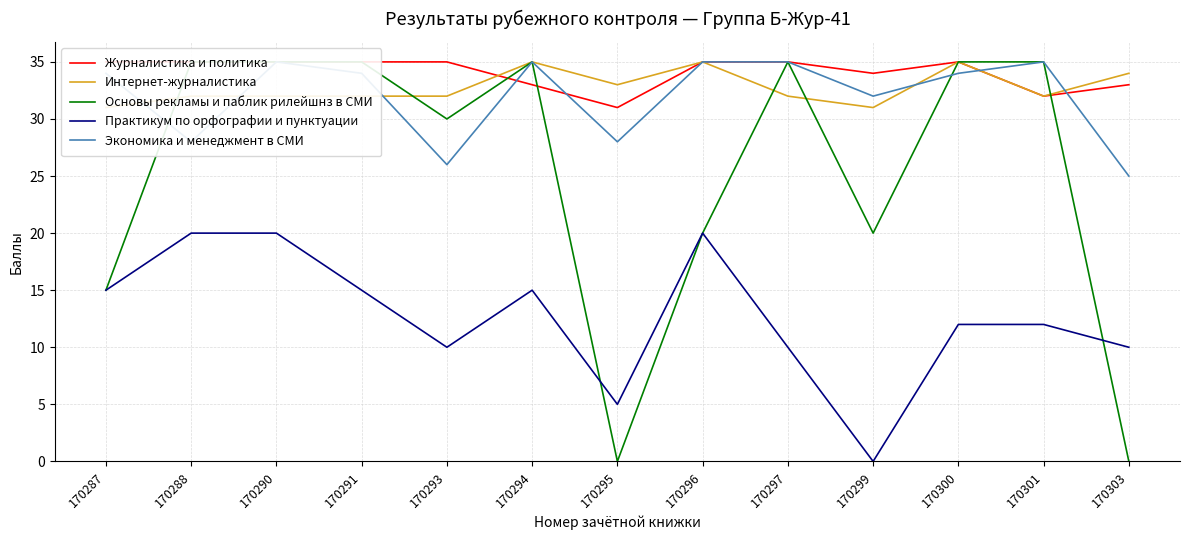

What is the value of the Основы рекламы и паблик рилейшнз в СМИ point at the 12th from the left?

35